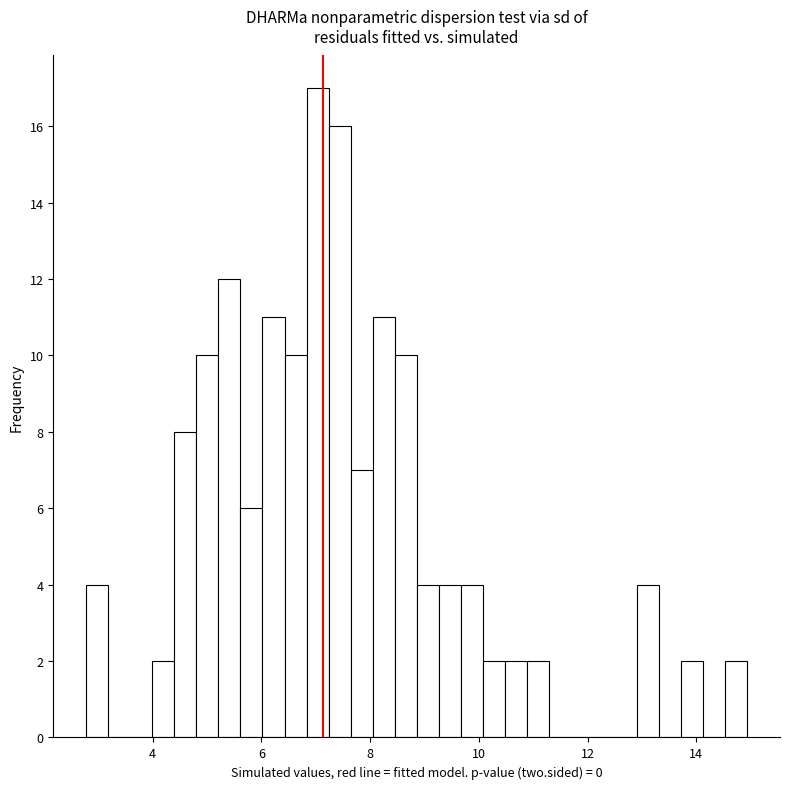

Around what value on the x-axis is the tallest bar? Give the approximate position of its centre, as read against the axis.

7.0